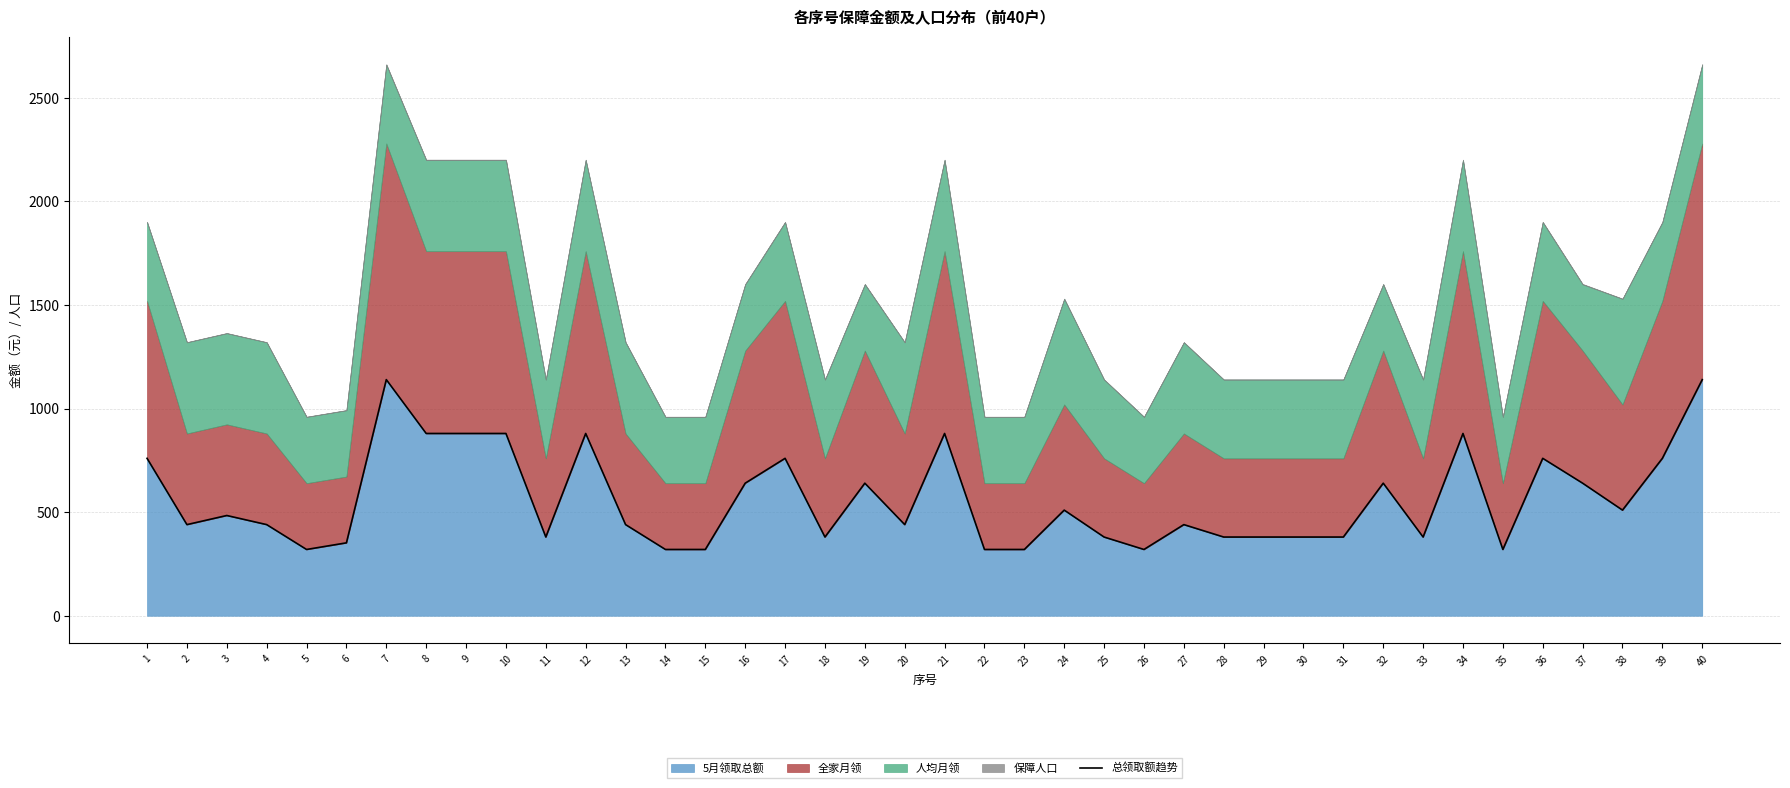

What is the difference between the second highest and second lowest values?

820